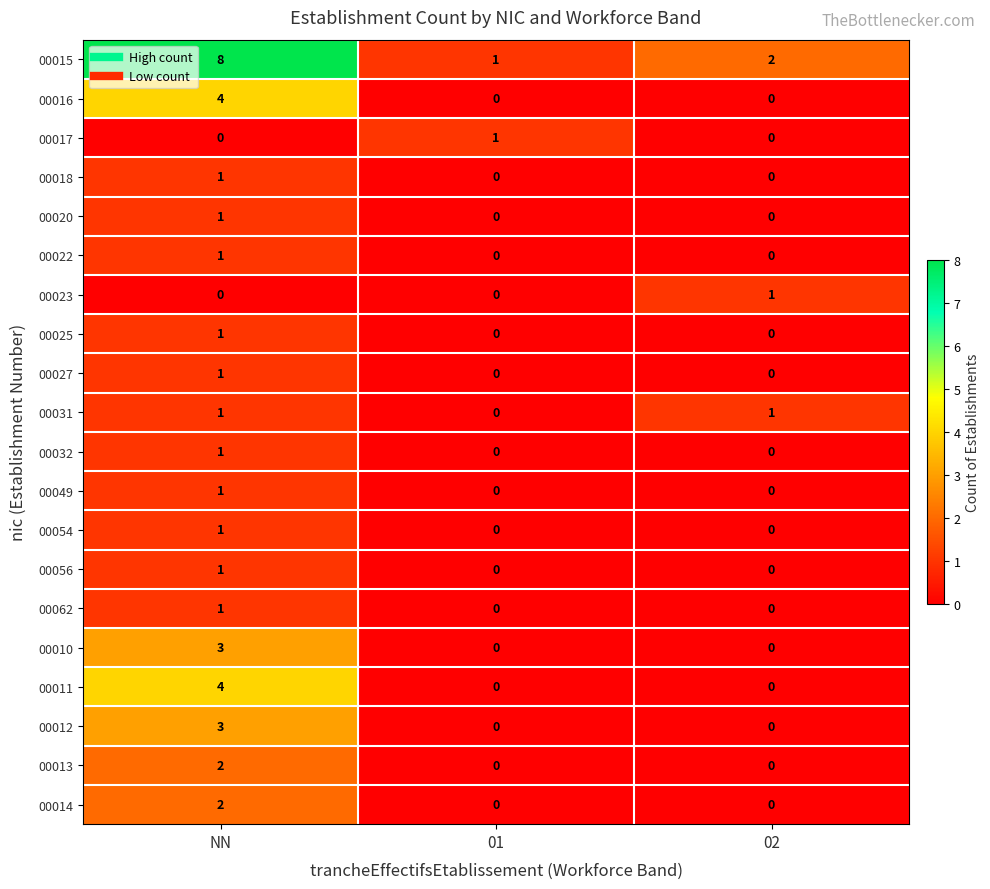

Which series has the largest total across all categories?

00015